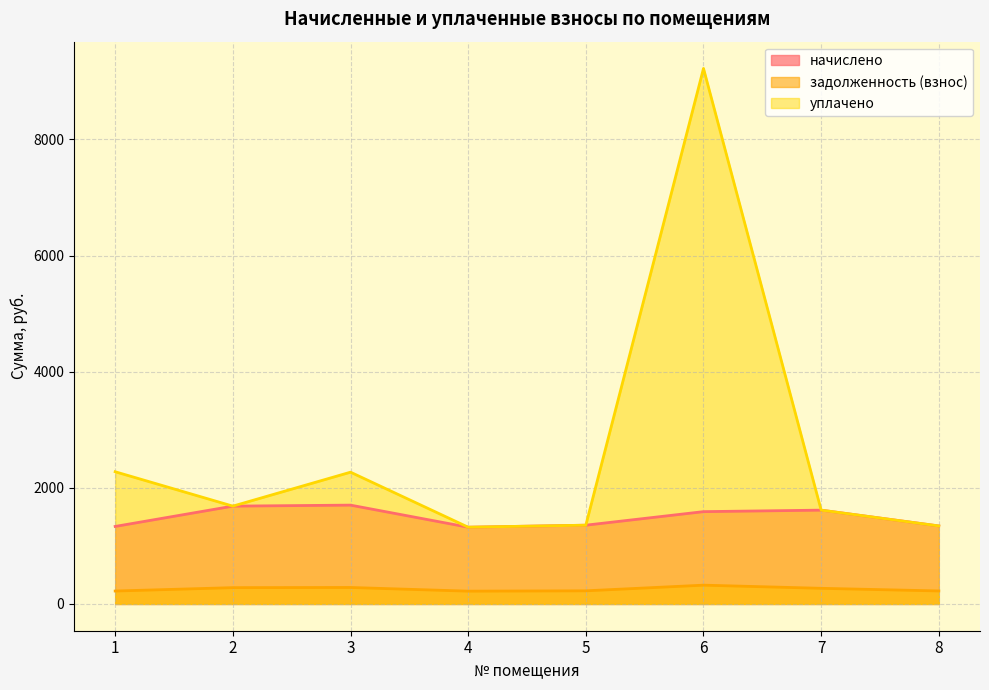

Reading right to left, transcribe all the data shown in this chart.

начислено: 8=1343.5	7=1615.7	6=1589.8	5=1356.5	4=1321.9	3=1702.1	2=1684.8	1=1334.9
задолженность (взнос): 8=223.9	7=269.3	6=323.5	5=226.1	4=220.3	3=283.7	2=280.8	1=222.5
уплачено: 8=1343.5	7=1615.7	6=9223.2	5=1356.5	4=1321.9	3=2269.4	2=1684.8	1=2276.9